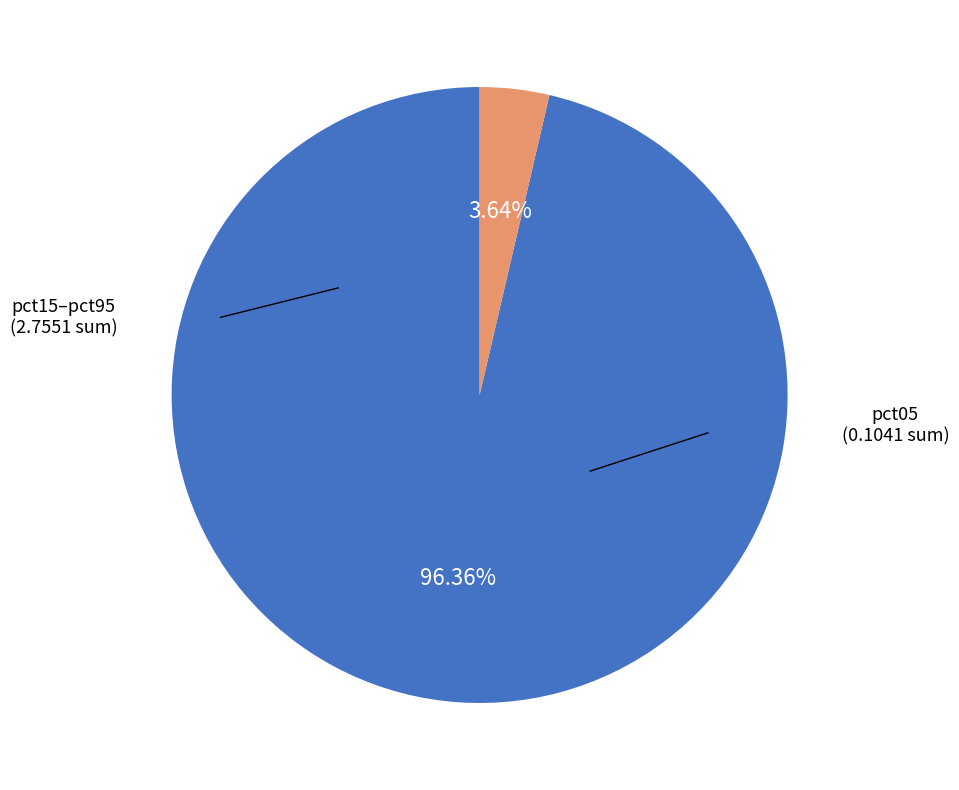

Is there any slice that represents more than half of the pie?

Yes